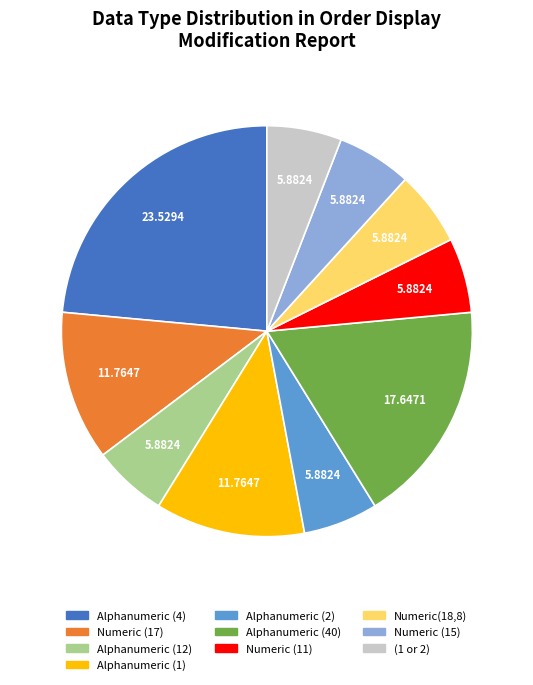

Is there a majority slice in this chart?

No